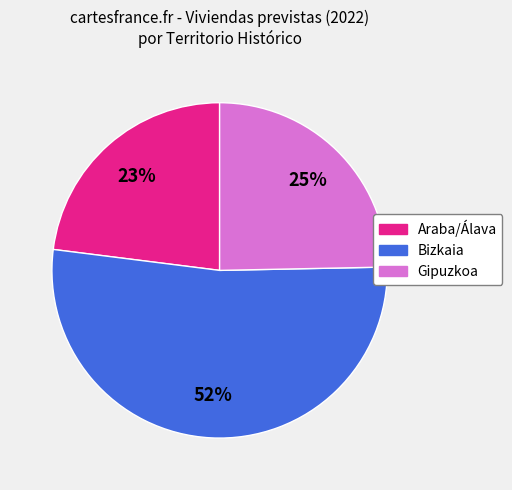

What is the ratio of the value at Gipuzkoa to the value at Araba/Álava?

1.1